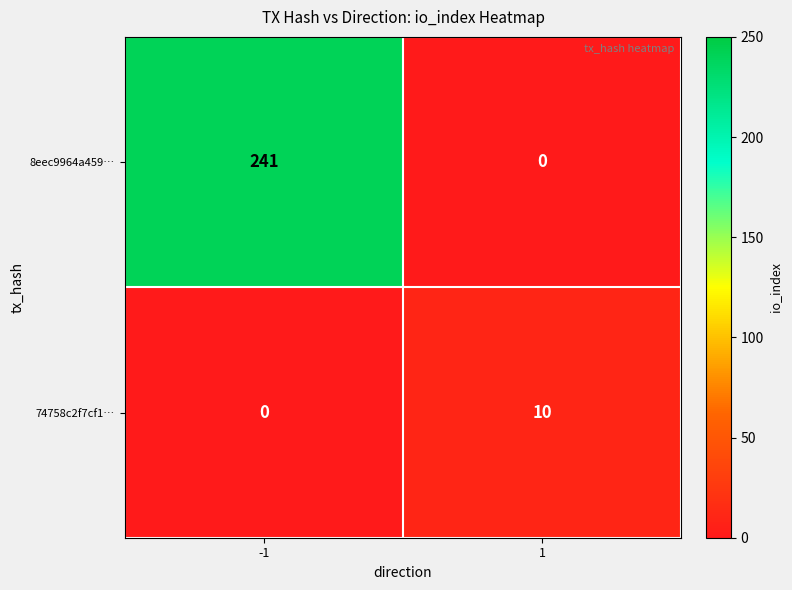

What is the sum of the 74758c2f7cf1… values at -1 and 1?

10